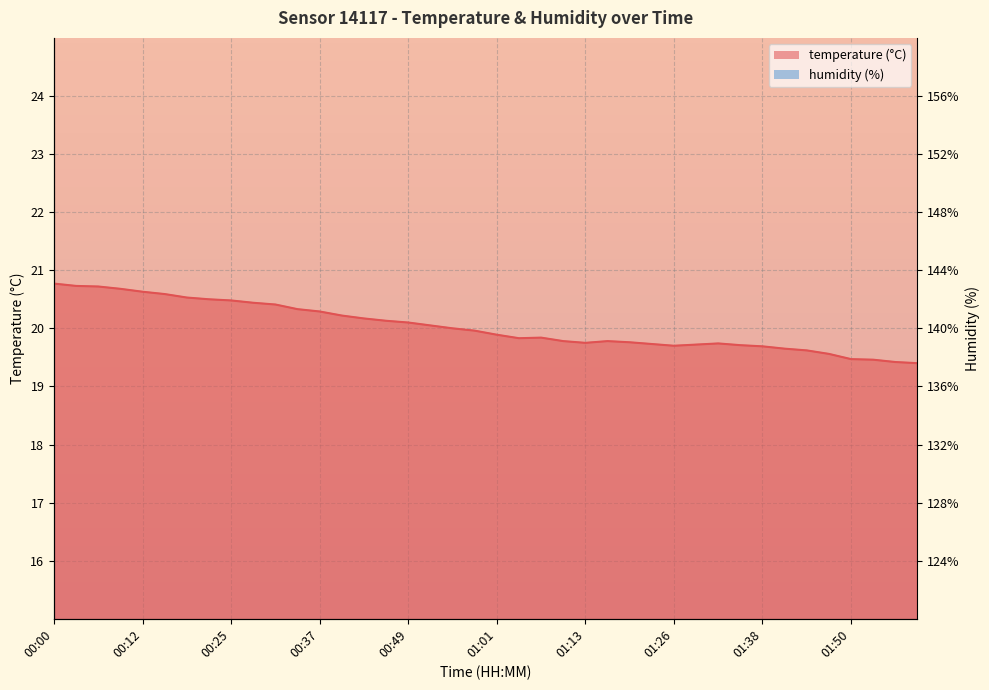

Rank the categories by temperature value from lowest to highest.

01:59, 01:56, 01:53, 01:50, 01:47, 01:44, 01:41, 01:38, 01:26, 01:35, 01:29, 01:23, 01:32, 01:13, 01:20, 01:10, 01:17, 01:04, 01:07, 01:01, 00:58, 00:55, 00:52, 00:49, 00:46, 00:43, 00:40, 00:37, 00:34, 00:31, 00:28, 00:25, 00:22, 00:19, 00:16, 00:12, 00:09, 00:06, 00:03, 00:00